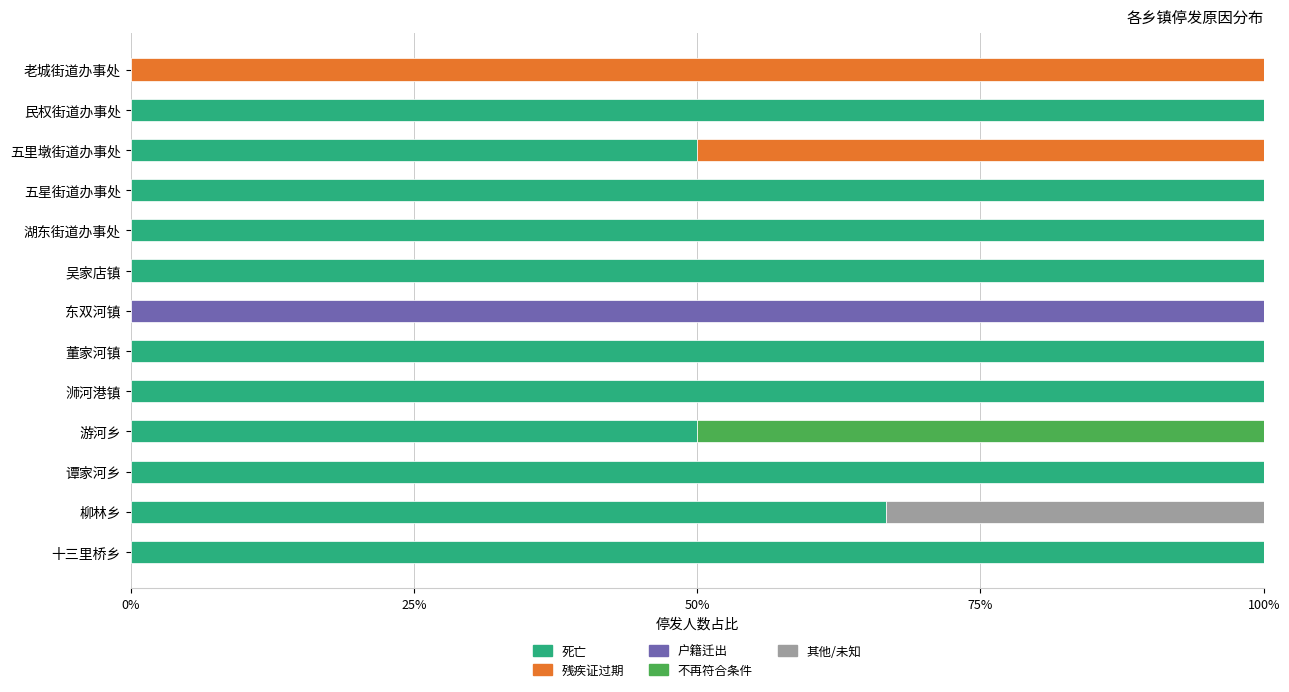

What is the total value across all series at 老城街道办事处?

100.0